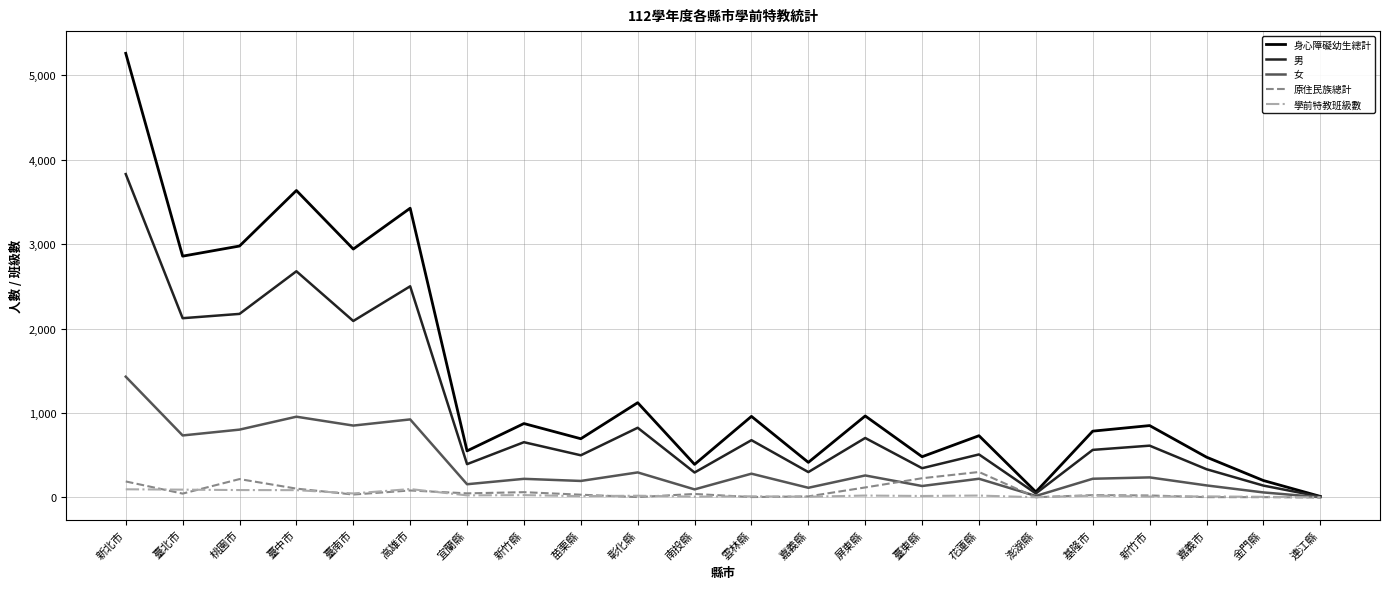

Which category has the highest value across all series?

新北市